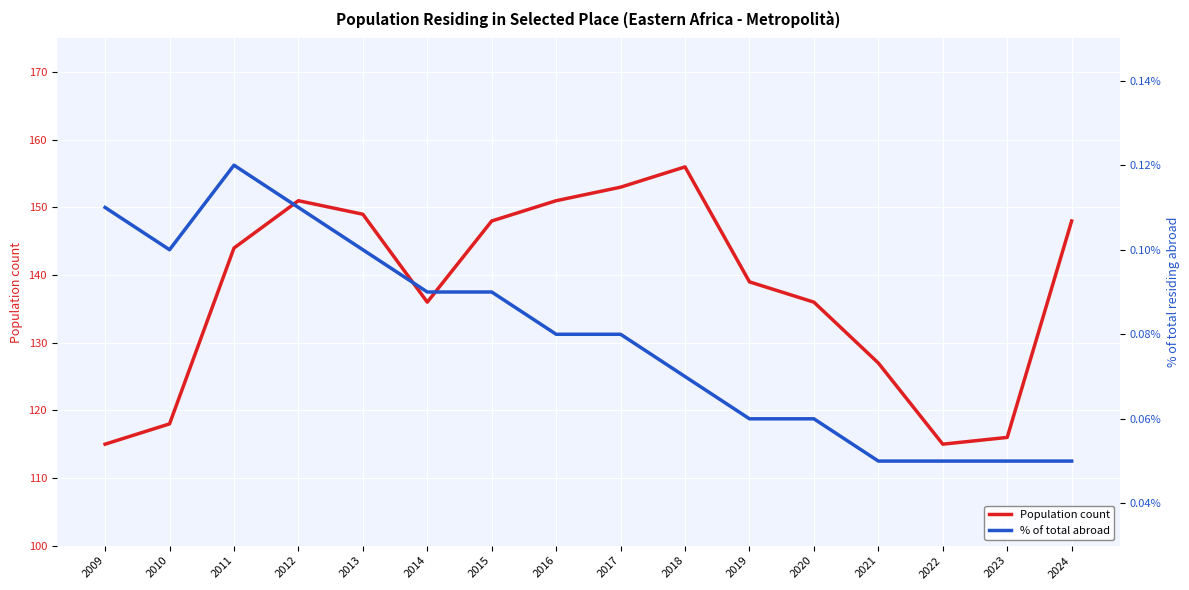

At which category does the chart reach its peak across all series?

2018